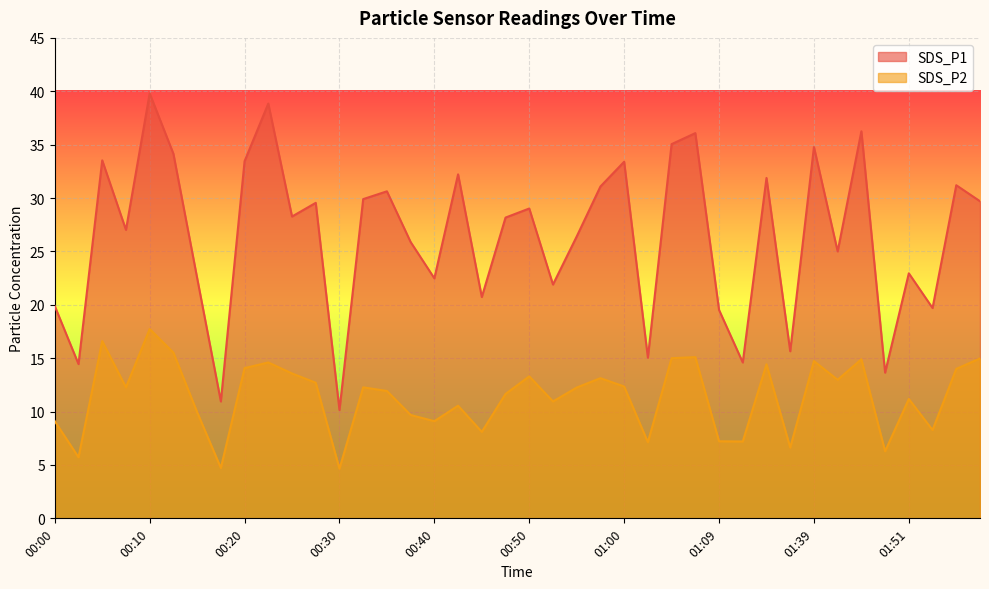

Reading left to right, what are all the values shown in this chart?

SDS_P1: 19.9	14.4	33.5	27.0	39.8	34.1	22.5	10.9	33.5	38.9	28.3	29.6	10.2	29.9	30.6	25.9	22.5	32.2	20.7	28.2	29.0	21.9	26.4	31.1	33.4	15.1	35.0	36.1	19.5	14.6	31.9	15.7	34.8	25.0	36.2	13.7	22.9	19.7	31.2	29.7
SDS_P2: 9.1	5.7	16.6	12.3	17.7	15.5	9.9	4.7	14.1	14.6	13.6	12.7	4.7	12.3	11.9	9.7	9.1	10.6	8.1	11.7	13.3	10.9	12.2	13.1	12.3	7.1	15.0	15.1	7.2	7.2	14.4	6.6	14.7	13.0	14.9	6.3	11.2	8.3	14.0	15.0